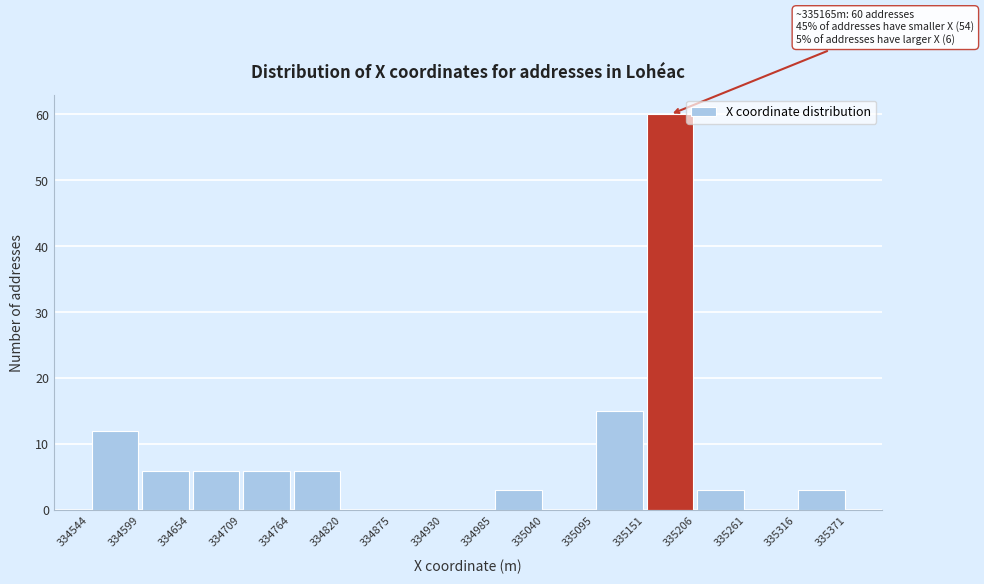

Which range on the x-axis has the tallest bar?

335151 to 335206